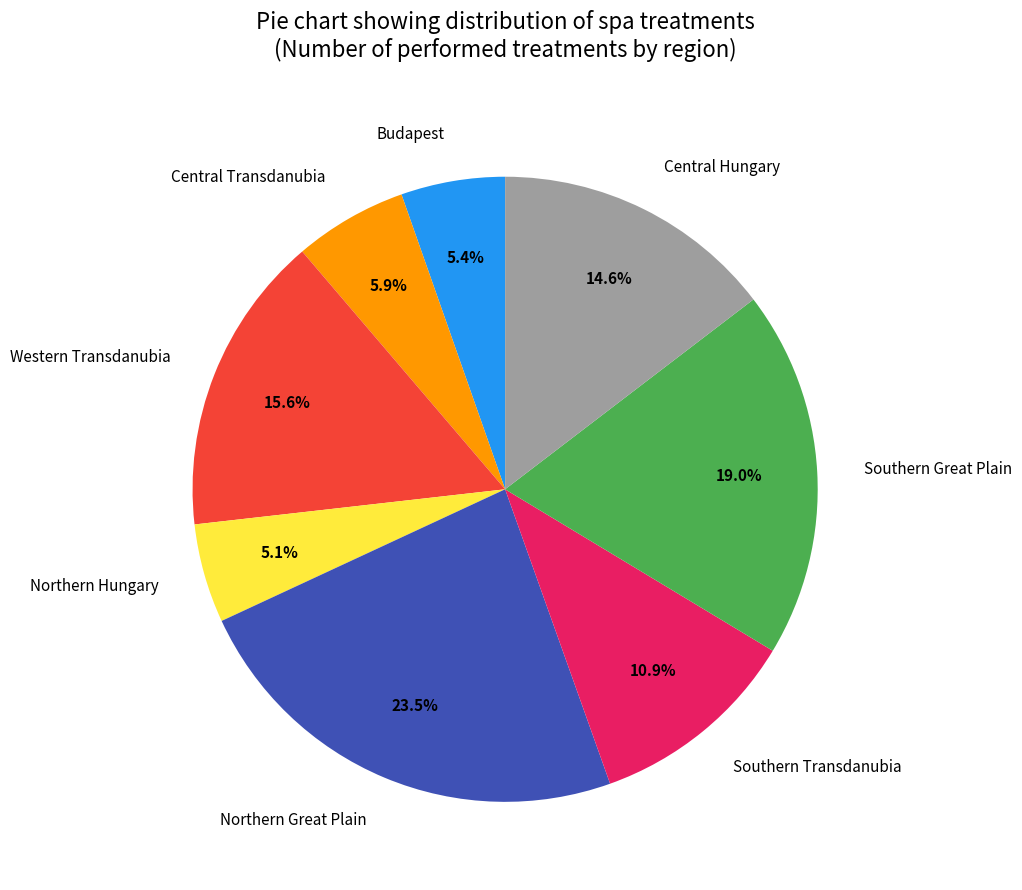

What percentage do Central Hungary and Budapest together represent?

20.0%